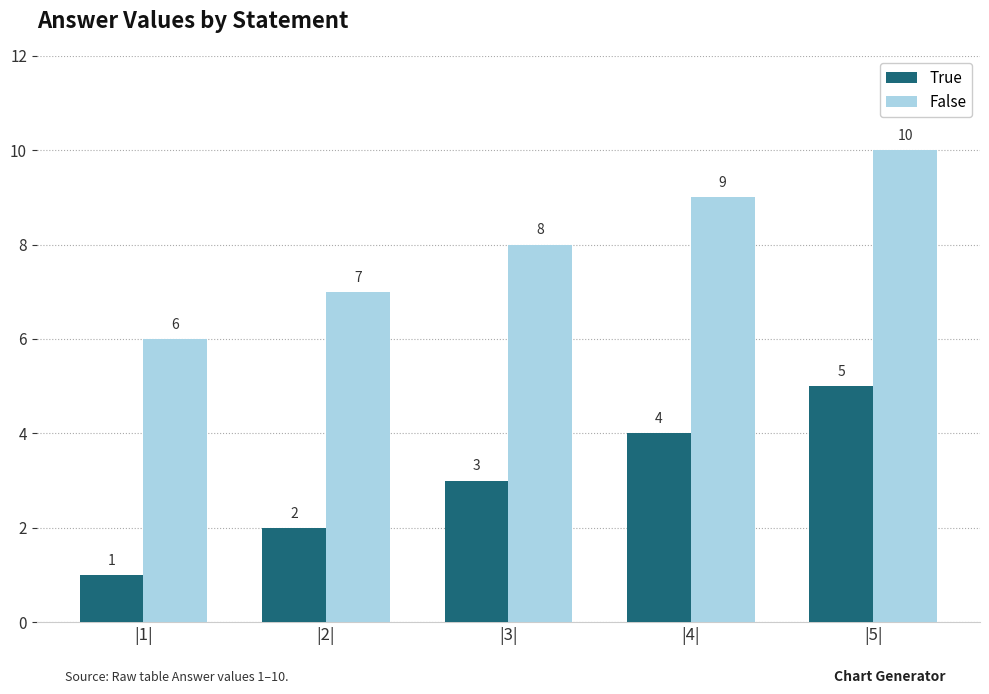

Which label corresponds to the largest value in the chart?

|5|